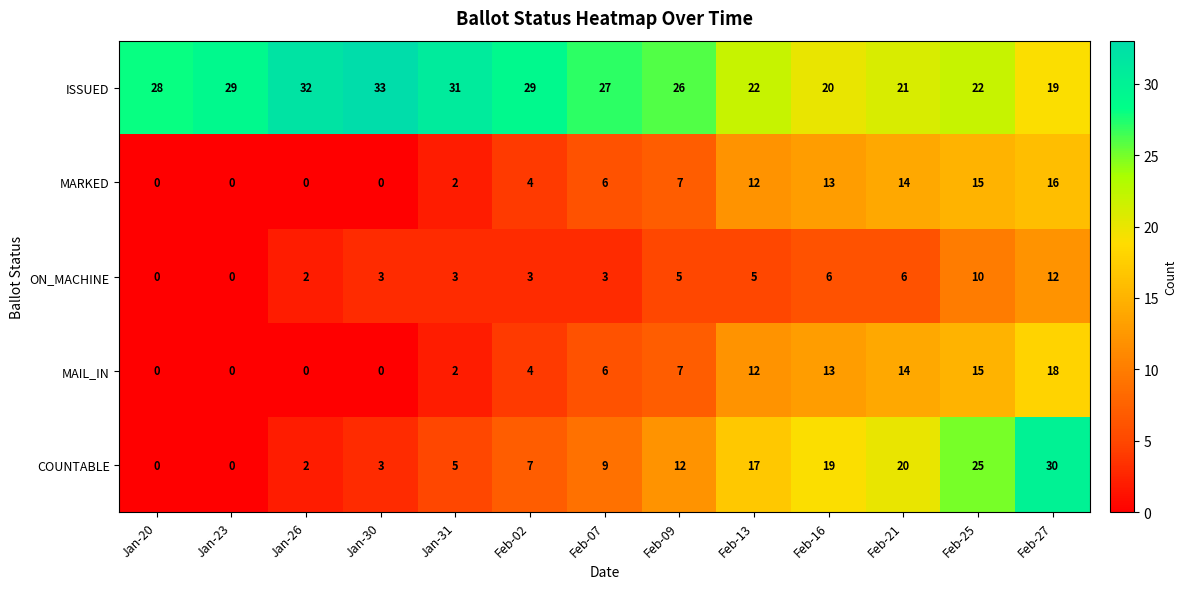

What is the total value across all series at Feb-16?

71